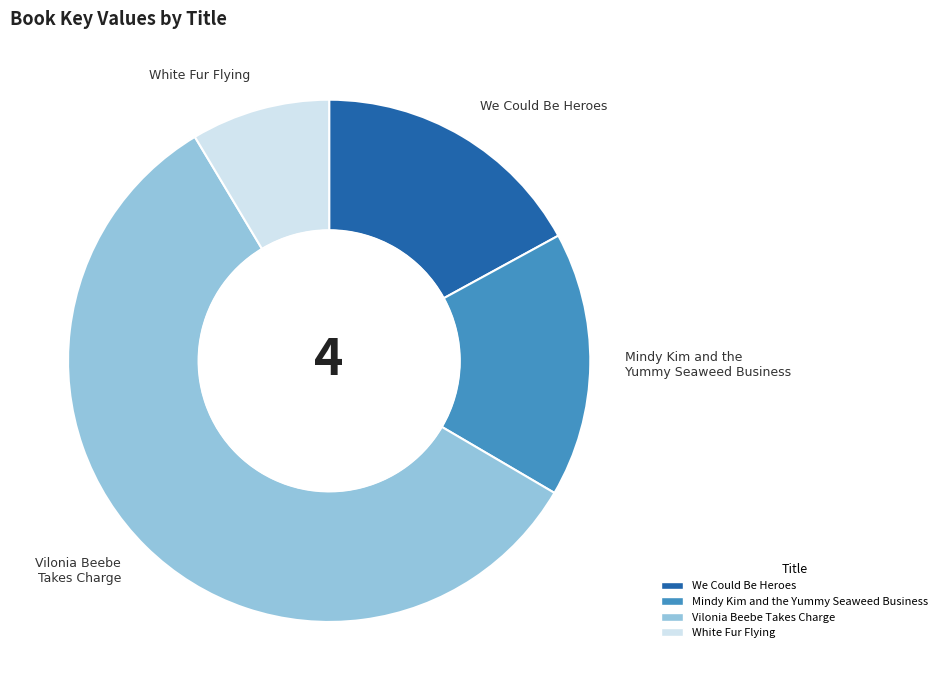

Rank the categories by value from lowest to highest.

White Fur Flying, Mindy Kim and the Yummy Seaweed Business, We Could Be Heroes, Vilonia Beebe Takes Charge